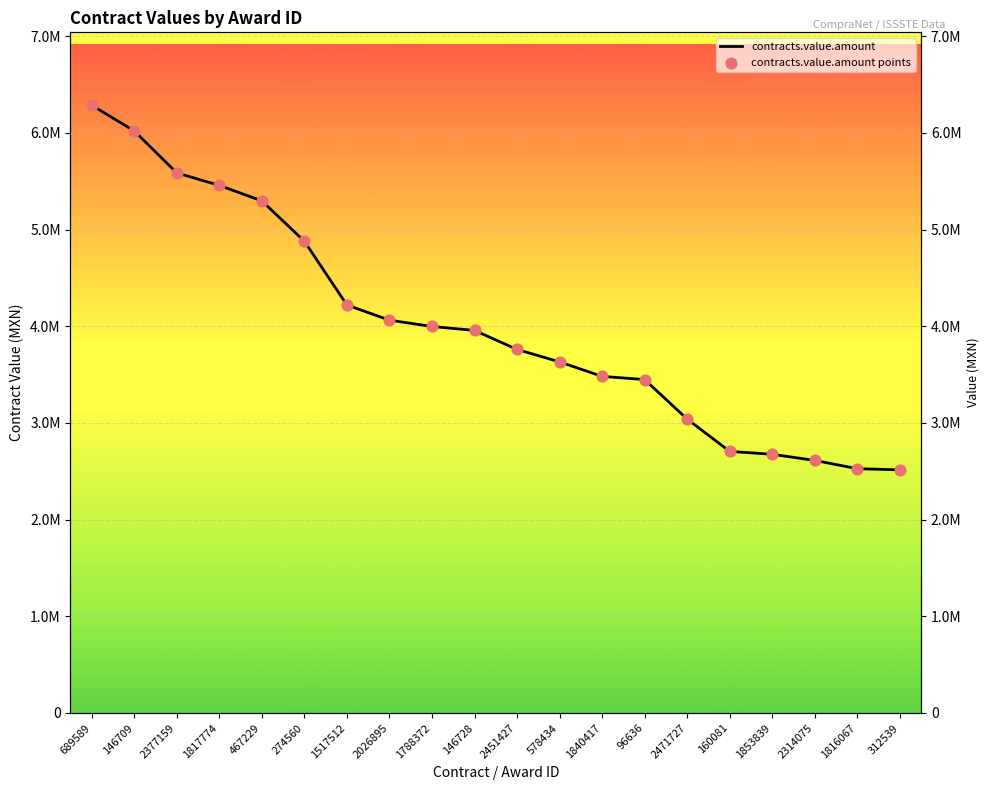

What is the change in value from 2451427 to 2471727?

-720881.2